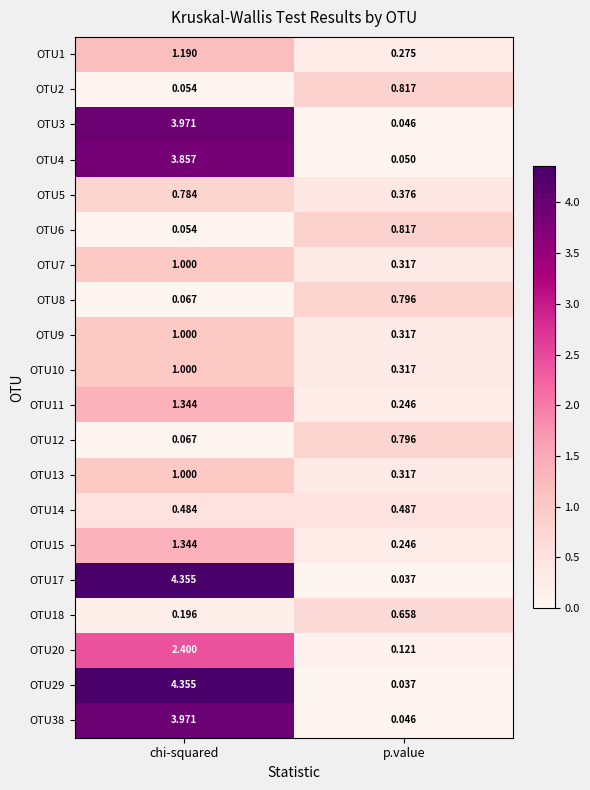

Which category has the highest value across all series?

chi-squared